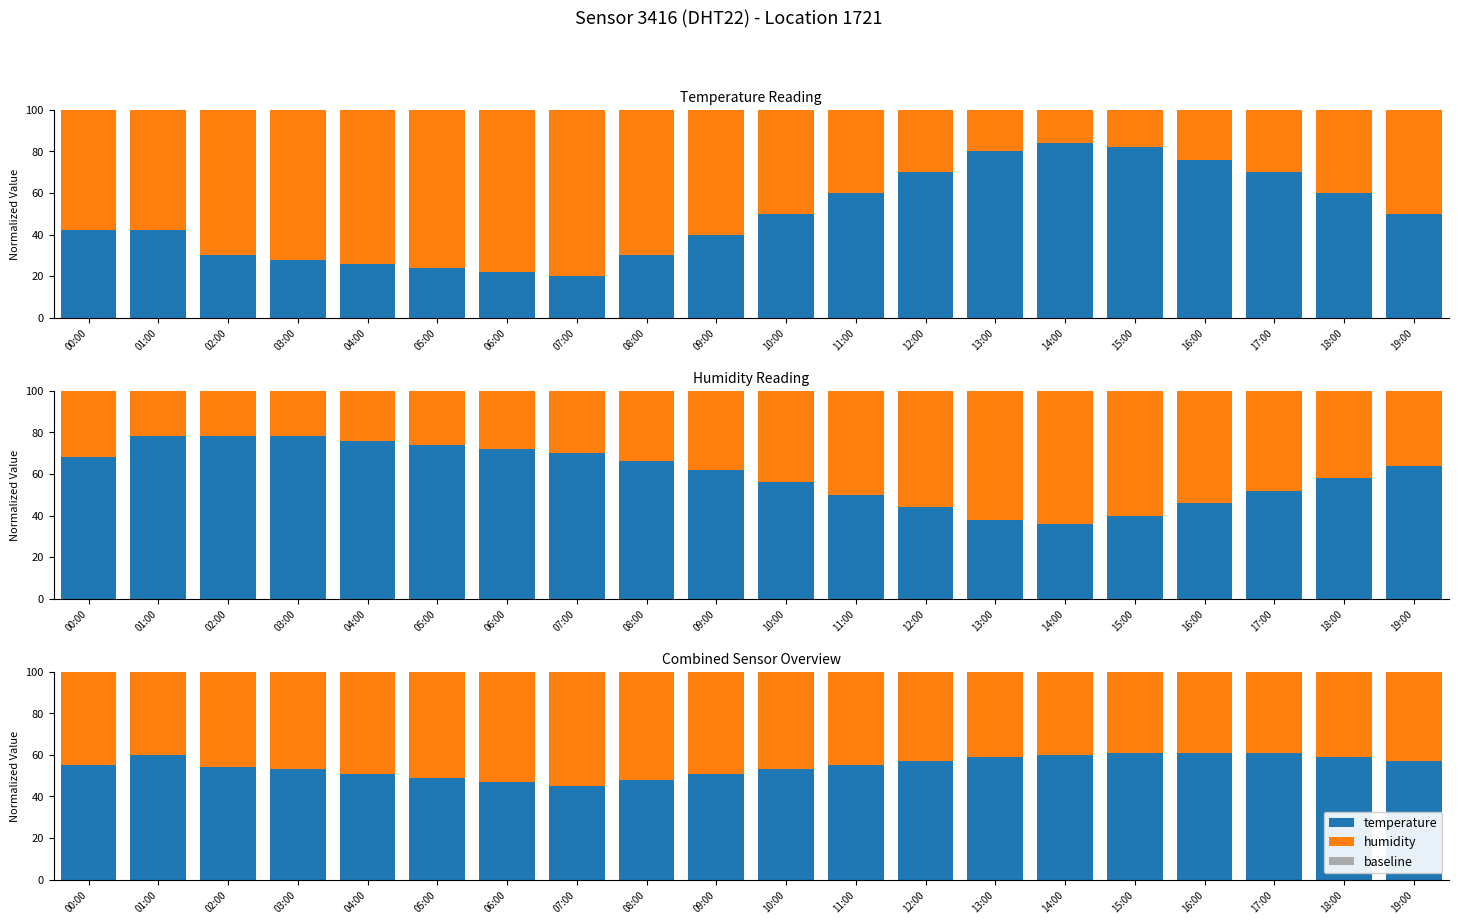

What is the value of the humidity bar at the 10th from the left?

49.0